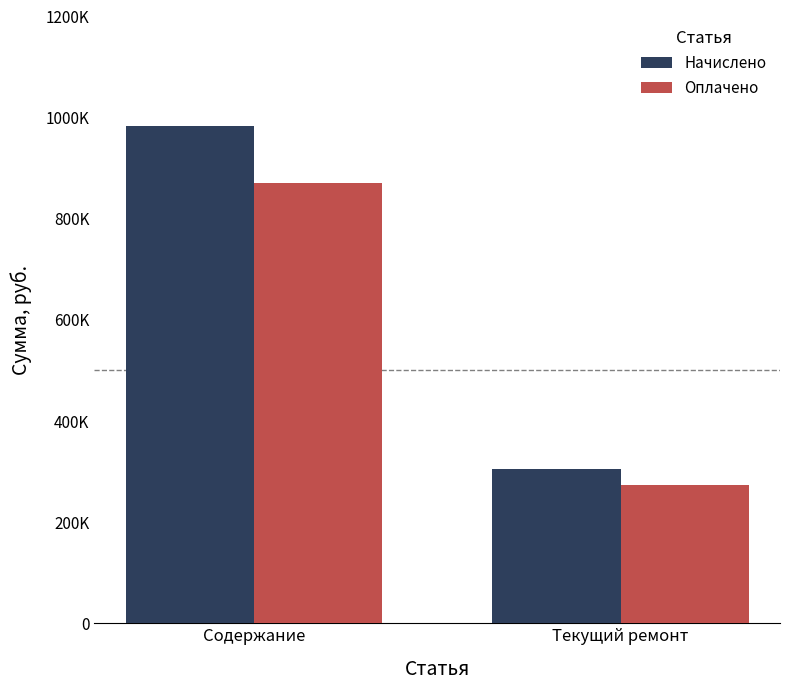

What is the smallest value displayed?

273797.0